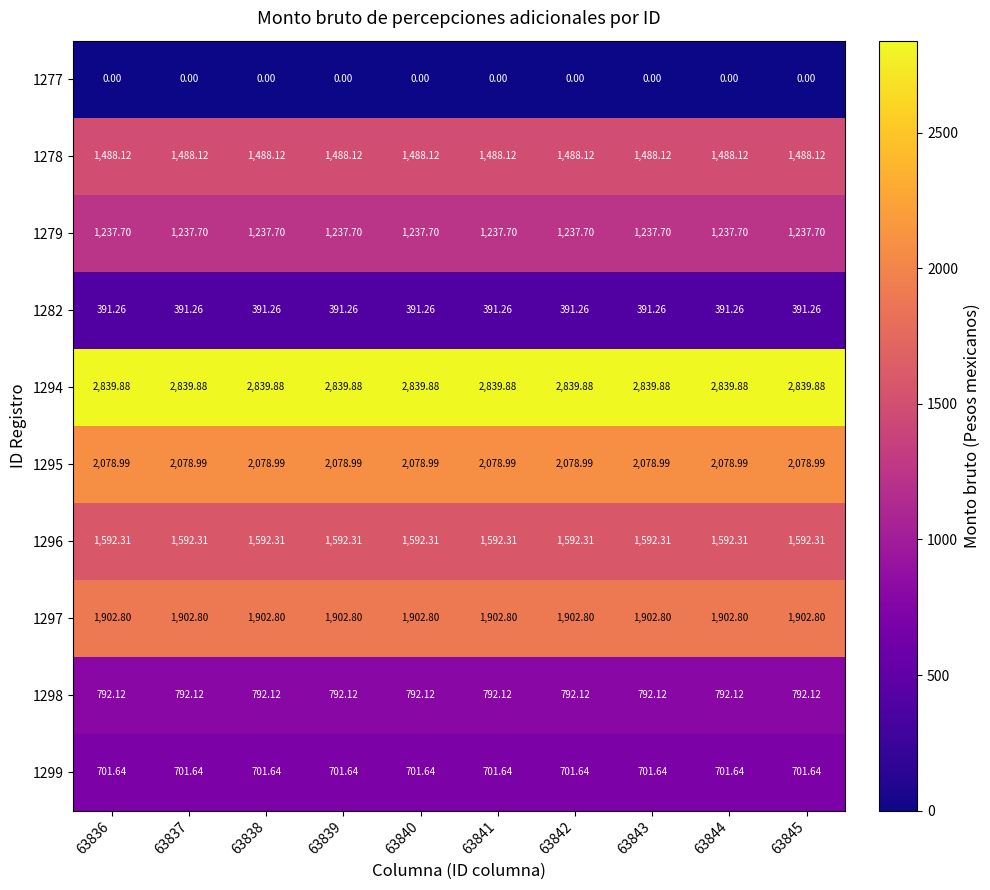

What is the total value across all series at 63836?

13024.8